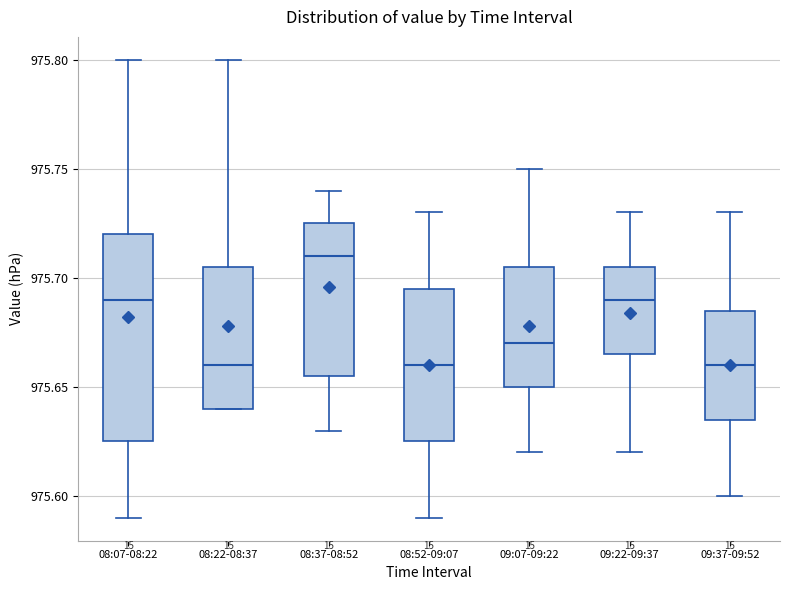

Comparing the boxes themselves (not the whiskers), which one is the tallest?

08:07-08:22